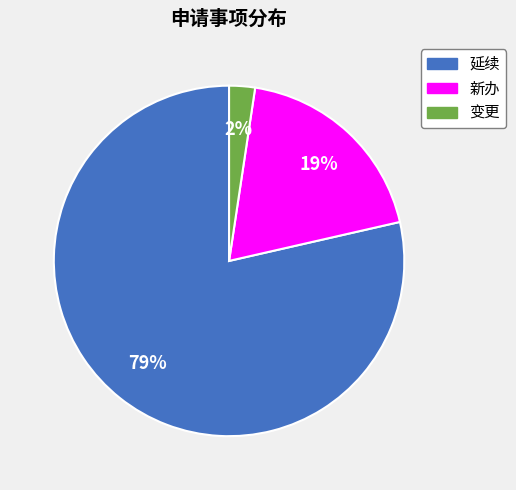

To the nearest percent, what is the combined percentage of 变更 and 新办?

21%